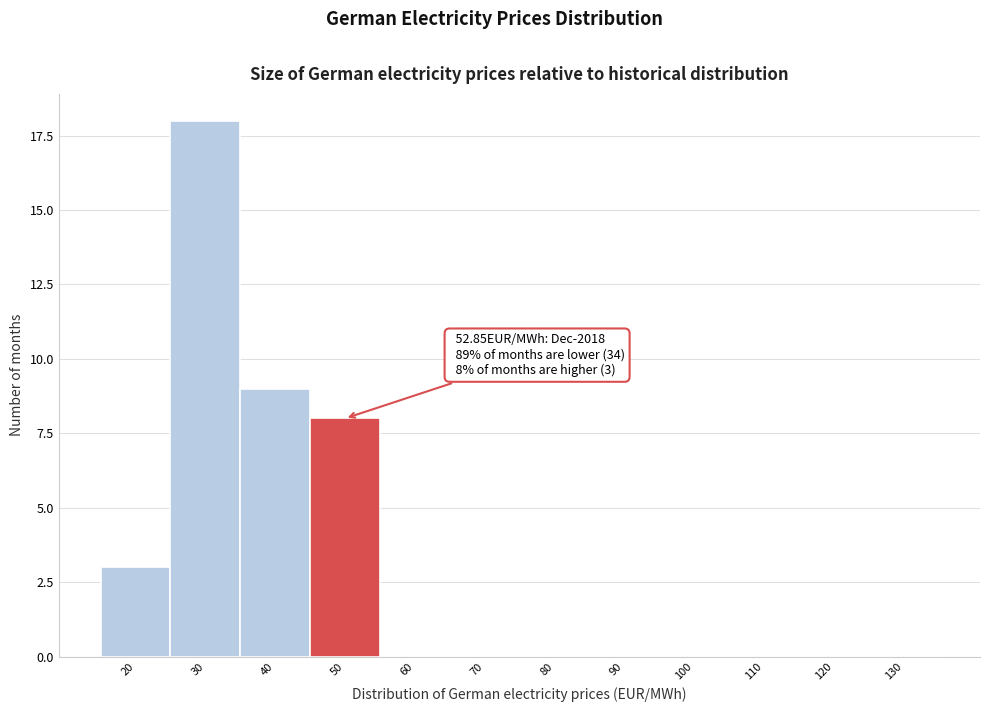

Reading left to right, extract all data points from this chart.

20=3	30=18	40=9	50=8	60=0	70=0	80=0	90=0	100=0	110=0	120=0	130=0